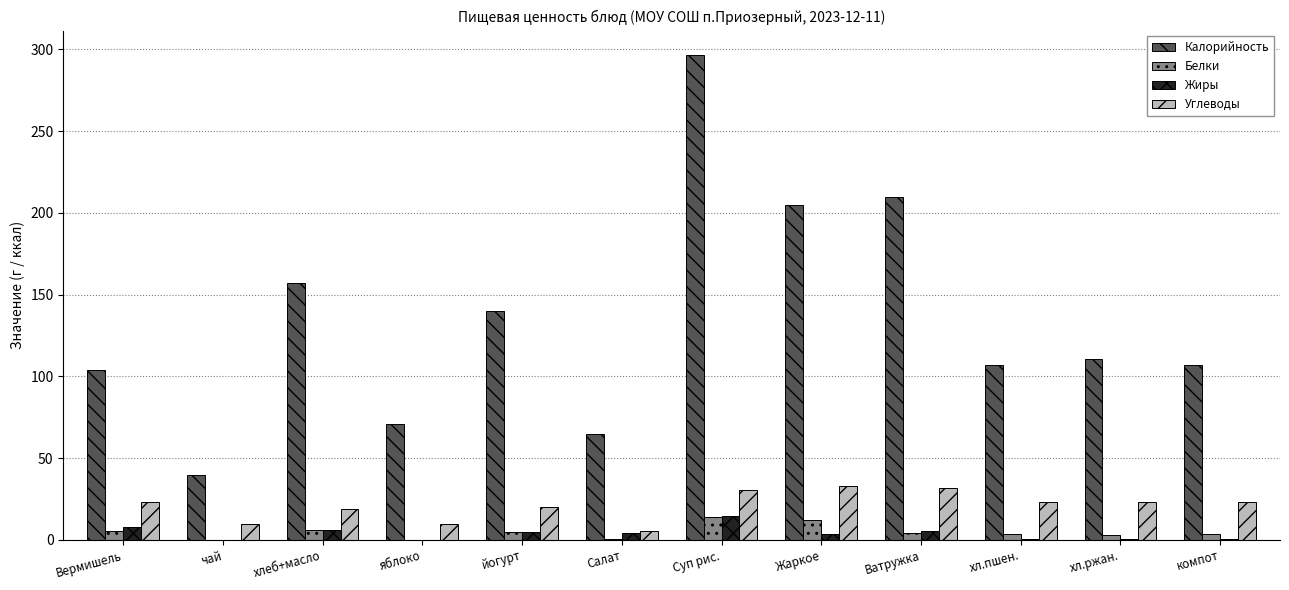

The Калорийность series shows 209.6 at Ватружка. True or false?

True